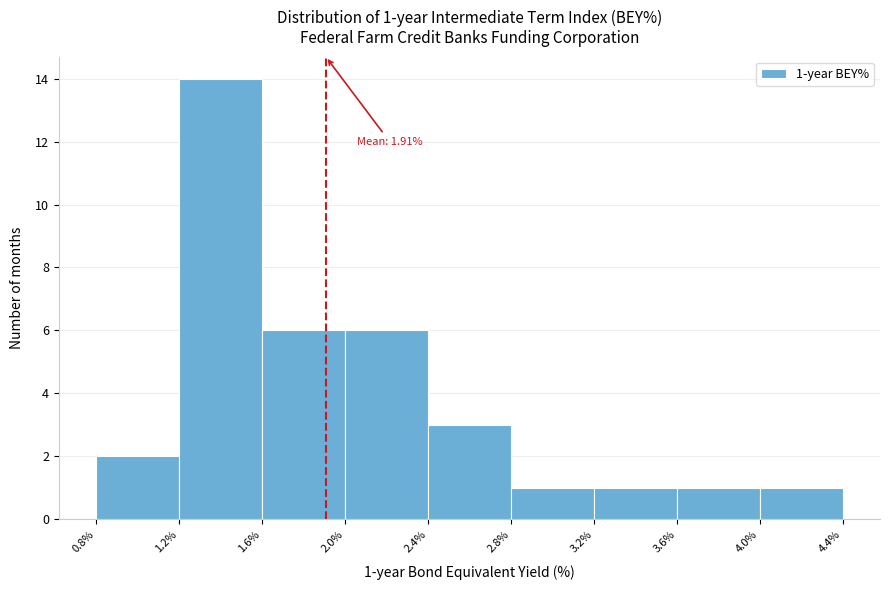

Which range on the x-axis has the tallest bar?

1.2% to 1.6%